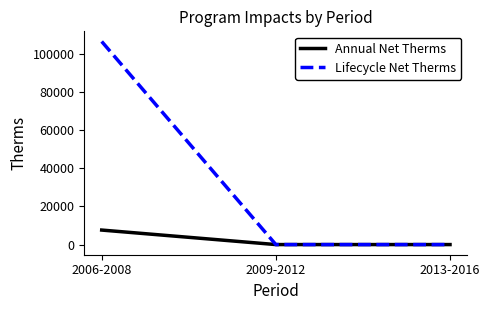

Does the chart have visible grid lines?

No